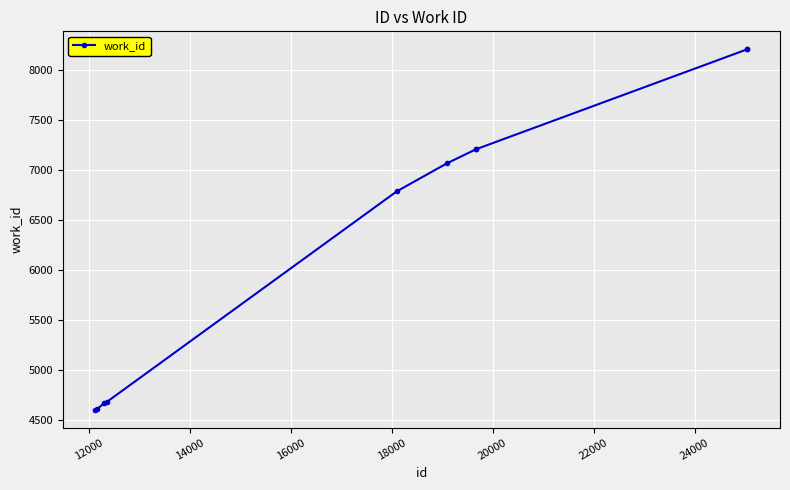

What is the maximum value shown in the chart?

8209